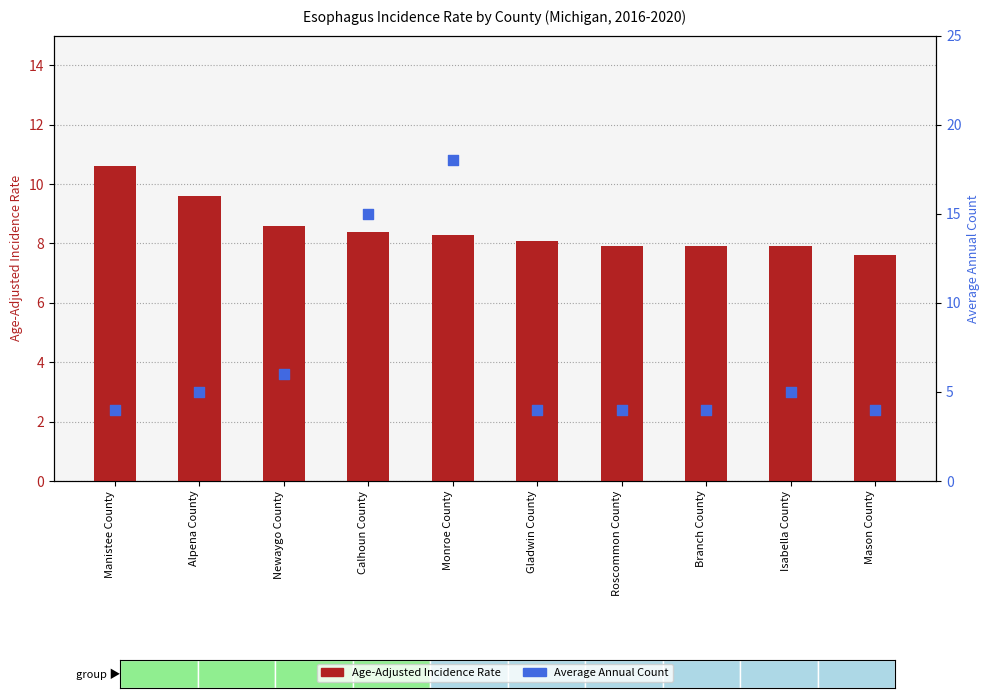

What are all the series names shown in the legend?

Age-Adjusted Incidence Rate, Average Annual Count